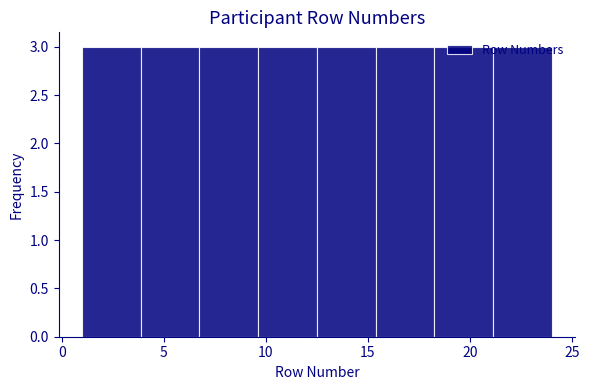

Reading left to right, list every bar in this chart as the range it spans on the x-axis followed by its height. Neither the bar edges nor the heights are printed on the chart, so give them approximately, as read against the axes.

1.0 to 4.0: 3
4.0 to 7.0: 3
7.0 to 9.5: 3
9.5 to 12.5: 3
12.5 to 15.5: 3
15.5 to 18.5: 3
18.5 to 21.0: 3
21.0 to 24.0: 3